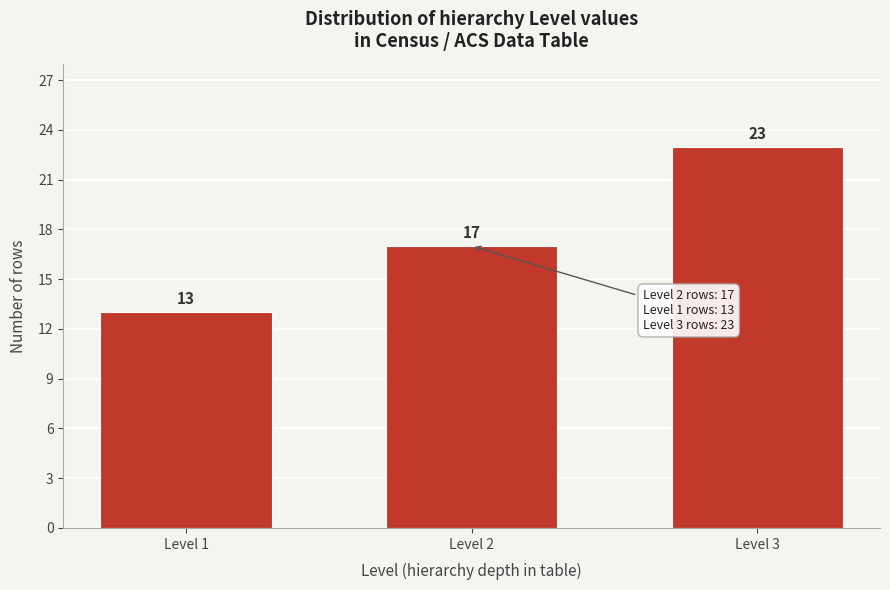

Reading left to right, list all the values displayed in this chart.

13	17	23